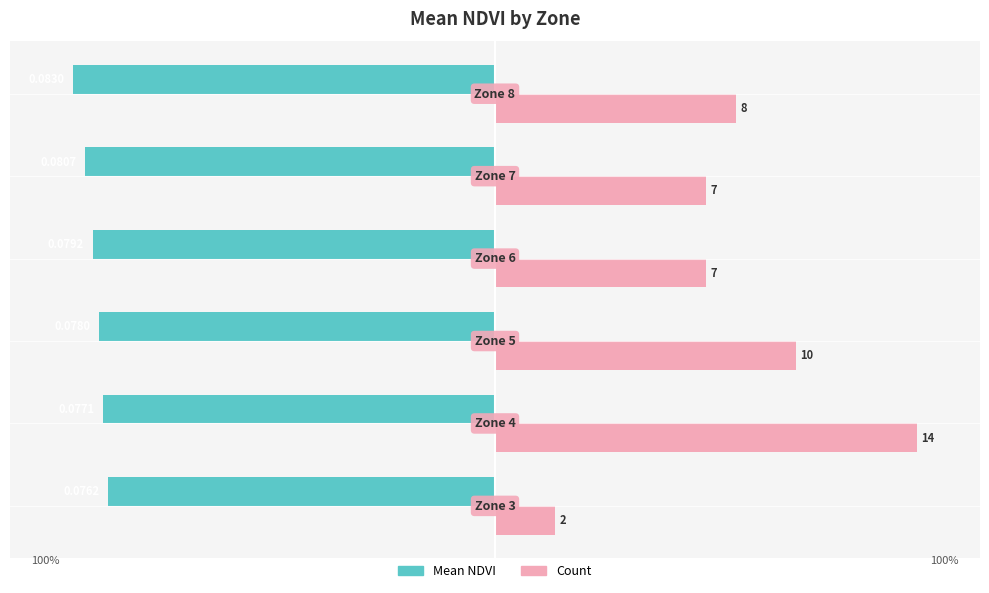

Which series has the largest total across all categories?

Count